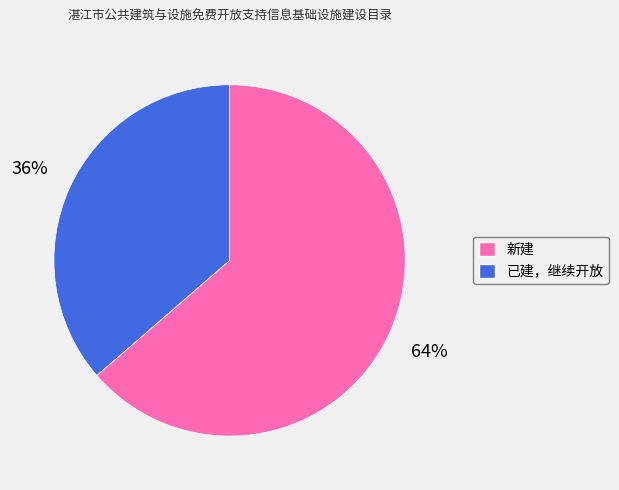

Between 新建 and 已建，继续开放, which is larger?

新建